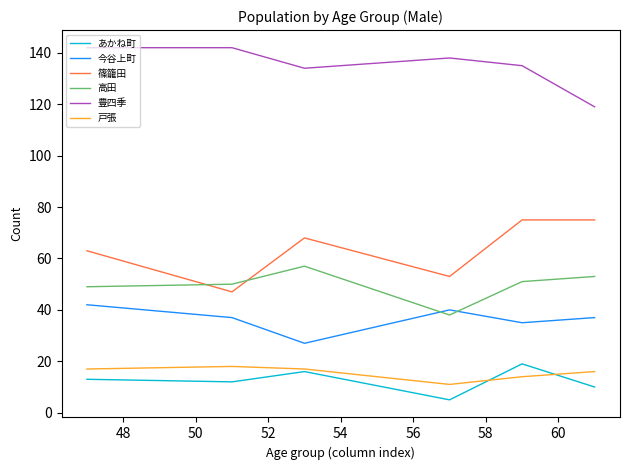

What is the minimum value shown in the chart?

5